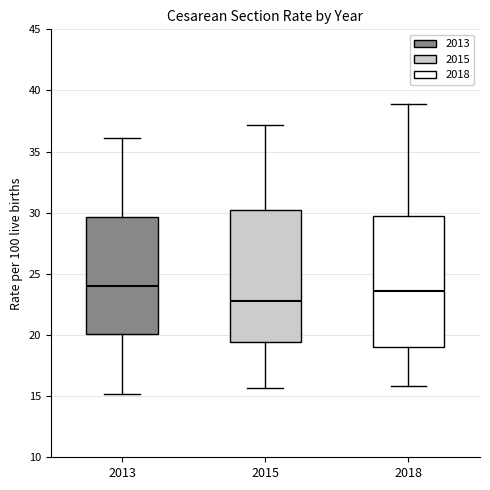

Reading left to right, transcribe this box plot: for each box, give where its median line is, the range the box spans, and where its two whiskers end, as read against the y-axis. The values are not printed on the chart, so give them approximately, as read against the axis.

2013: median 24.0, box 20.0 to 29.5, whiskers 15.0 to 36.0
2015: median 23.0, box 19.5 to 30.0, whiskers 15.5 to 37.0
2018: median 23.5, box 19.0 to 29.5, whiskers 16.0 to 39.0